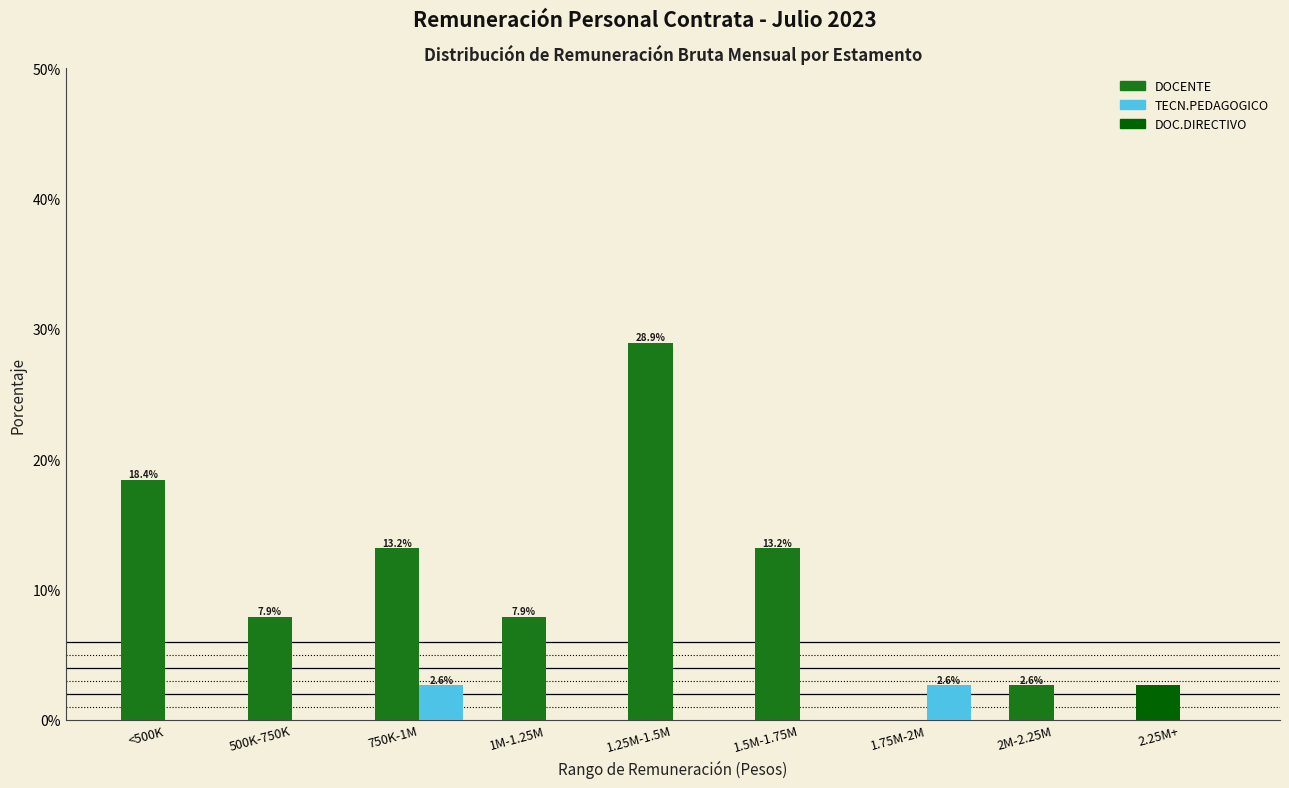

True or false: DOCENTE has a value of 2.6 at 2M-2.25M.

True